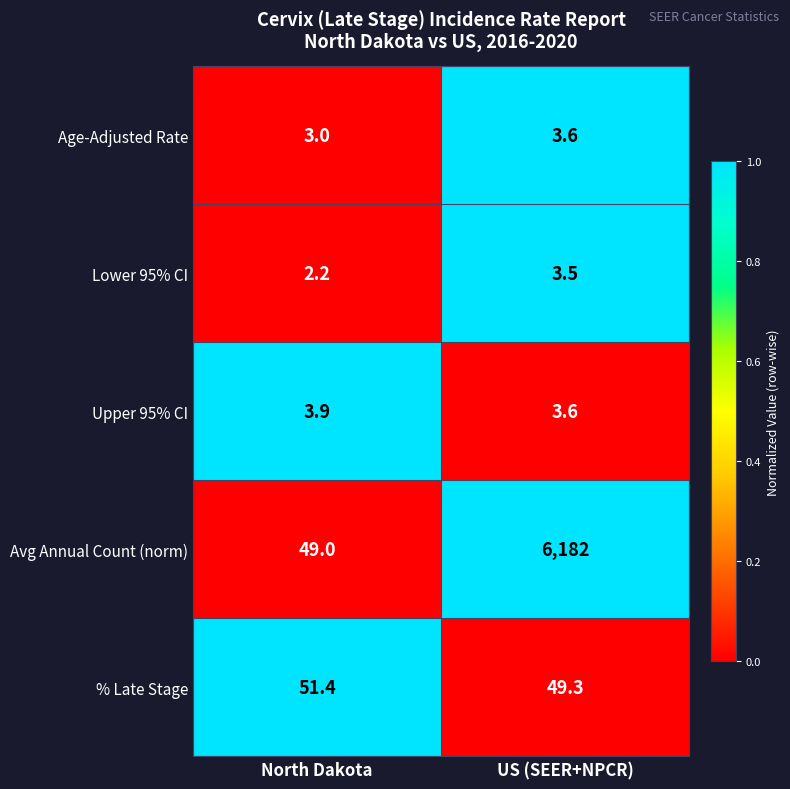

How many values in the Lower 95% CI series are below 3?

1